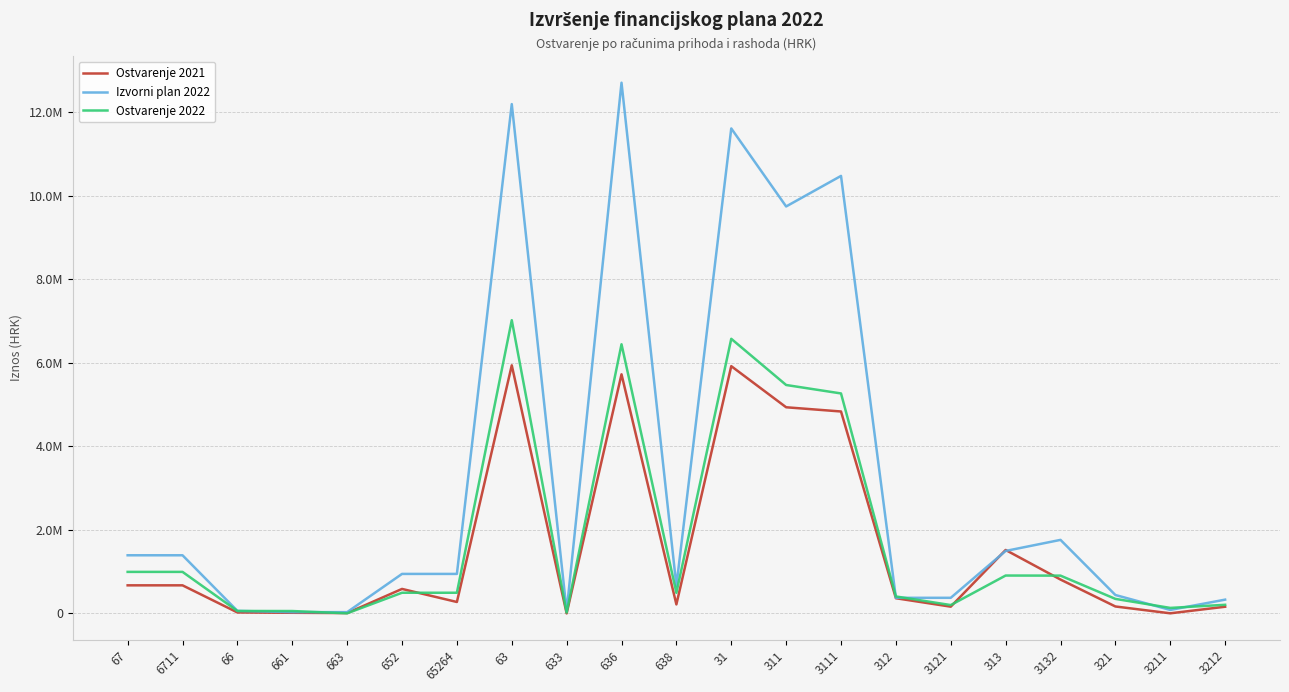

Which category has the highest value across all series?

636